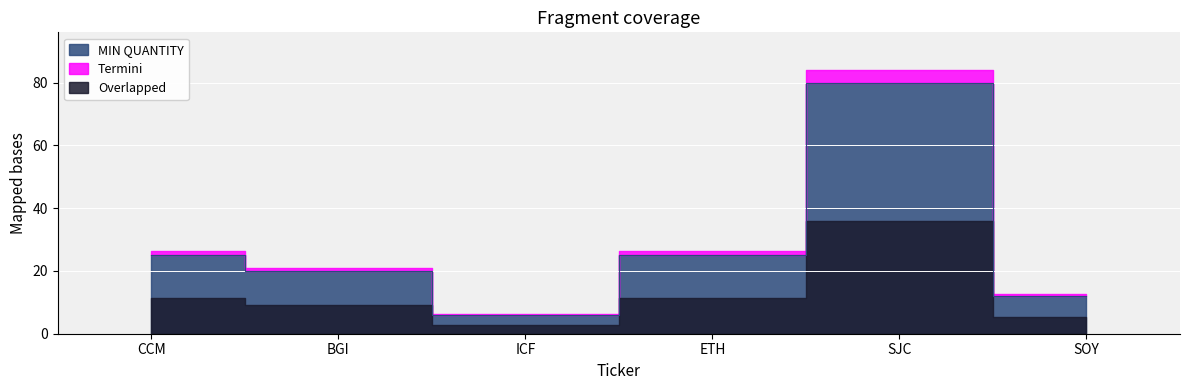

Between SOY and BGI, which is larger?

BGI